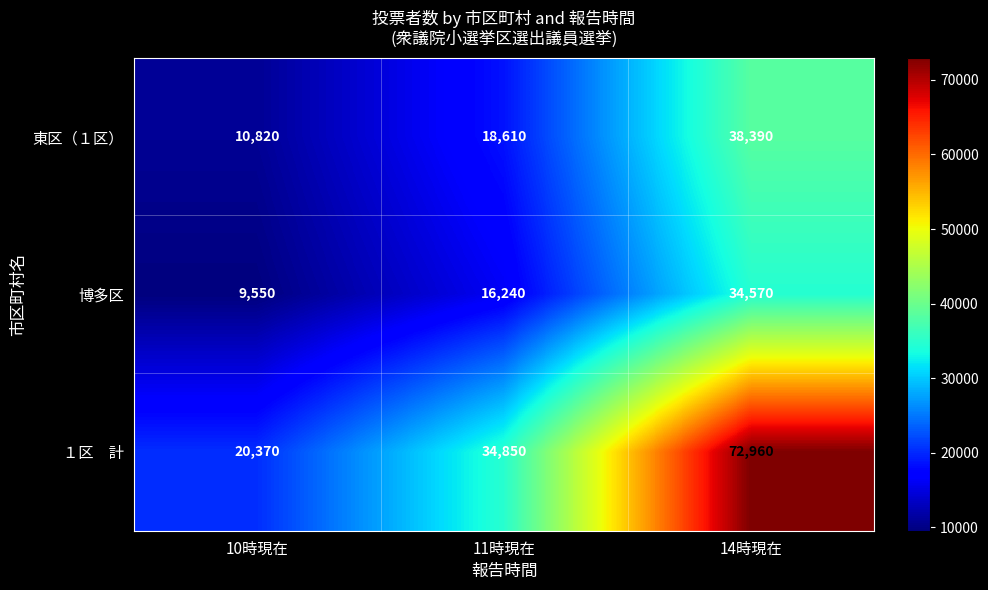

What is the sum of all 東区（１区） values?

67820